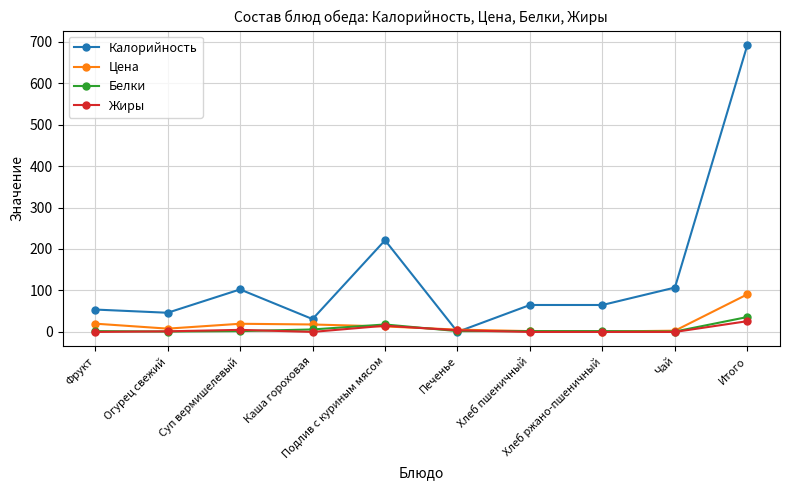

True or false: Цена has a value of 8.0 at Огурец свежий.

True